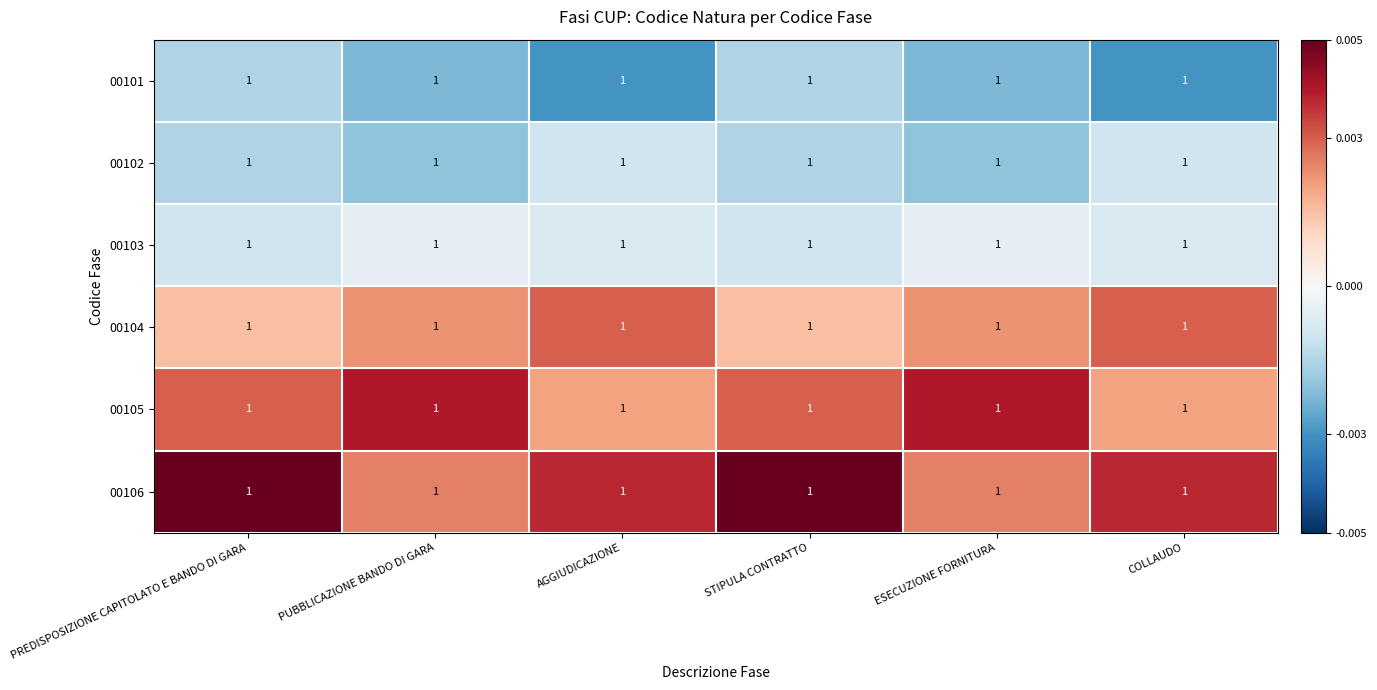

Reading left to right, what are all the values shown in this chart?

00101: PREDISPOSIZIONE CAPITOLATO E BANDO DI GARA=1.0	PUBBLICAZIONE BANDO DI GARA=1.0	AGGIUDICAZIONE=1.0	STIPULA CONTRATTO=1.0	ESECUZIONE FORNITURA=1.0	COLLAUDO=1.0
00102: PREDISPOSIZIONE CAPITOLATO E BANDO DI GARA=1.0	PUBBLICAZIONE BANDO DI GARA=1.0	AGGIUDICAZIONE=1.0	STIPULA CONTRATTO=1.0	ESECUZIONE FORNITURA=1.0	COLLAUDO=1.0
00103: PREDISPOSIZIONE CAPITOLATO E BANDO DI GARA=1.0	PUBBLICAZIONE BANDO DI GARA=1.0	AGGIUDICAZIONE=1.0	STIPULA CONTRATTO=1.0	ESECUZIONE FORNITURA=1.0	COLLAUDO=1.0
00104: PREDISPOSIZIONE CAPITOLATO E BANDO DI GARA=1.0	PUBBLICAZIONE BANDO DI GARA=1.0	AGGIUDICAZIONE=1.0	STIPULA CONTRATTO=1.0	ESECUZIONE FORNITURA=1.0	COLLAUDO=1.0
00105: PREDISPOSIZIONE CAPITOLATO E BANDO DI GARA=1.0	PUBBLICAZIONE BANDO DI GARA=1.0	AGGIUDICAZIONE=1.0	STIPULA CONTRATTO=1.0	ESECUZIONE FORNITURA=1.0	COLLAUDO=1.0
00106: PREDISPOSIZIONE CAPITOLATO E BANDO DI GARA=1.0	PUBBLICAZIONE BANDO DI GARA=1.0	AGGIUDICAZIONE=1.0	STIPULA CONTRATTO=1.0	ESECUZIONE FORNITURA=1.0	COLLAUDO=1.0